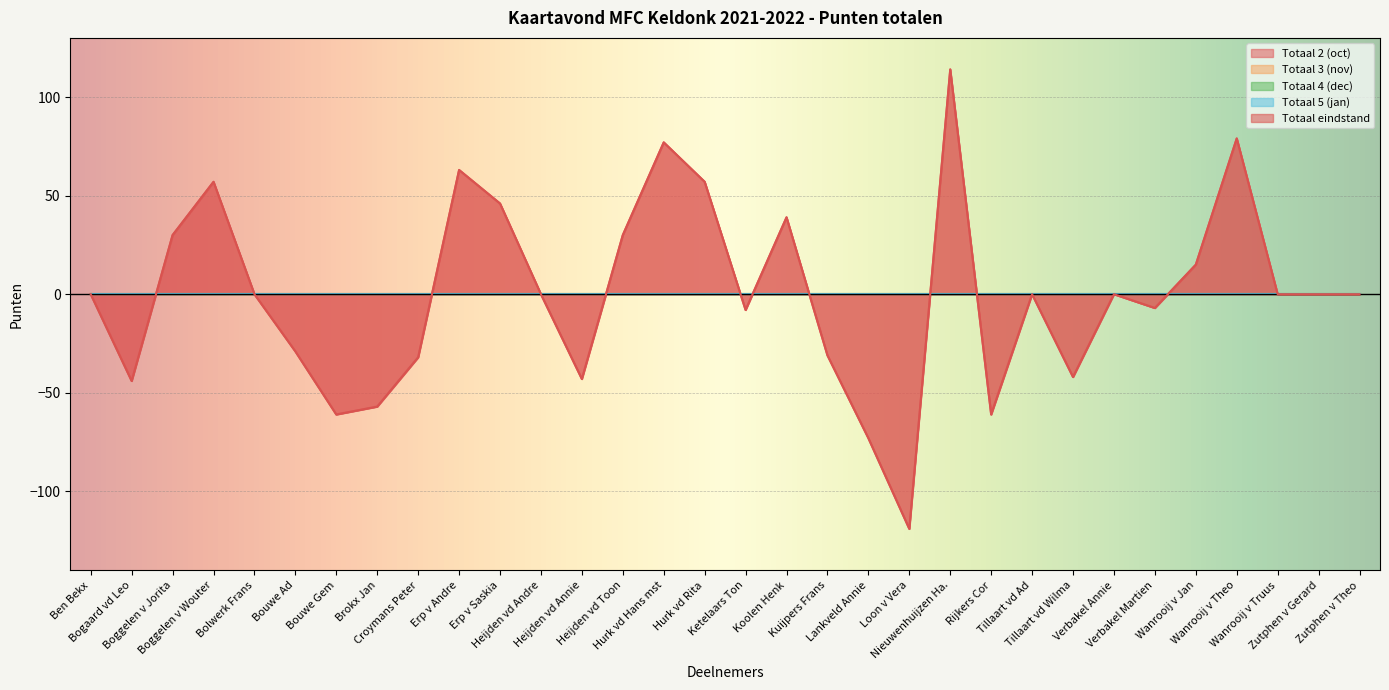

What is the label of the 13th point from the left?

Heijden vd Annie